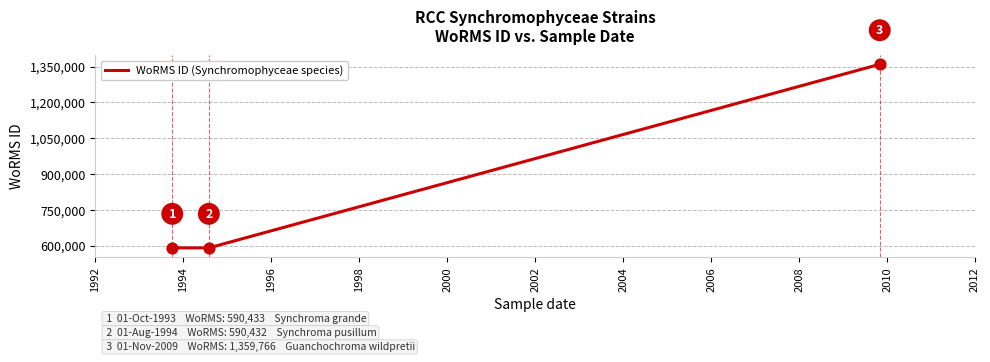

What is the difference between the maximum and minimum values?

769334